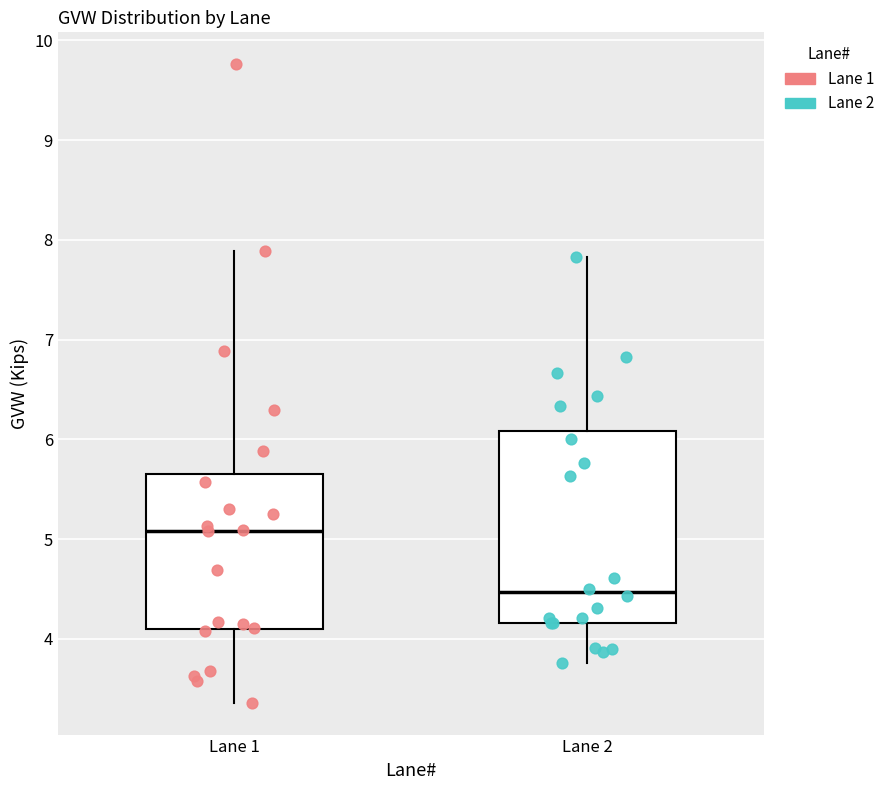

Reading left to right, read every box against the y-axis: the position of its median line, the range the box covers, and the ends of its whiskers. The values are not printed on the chart, so give them approximately, as read against the axis.

Lane 1: median 5.1, box 4.1 to 5.6, whiskers 3.4 to 7.9
Lane 2: median 4.5, box 4.2 to 6.1, whiskers 3.8 to 7.8